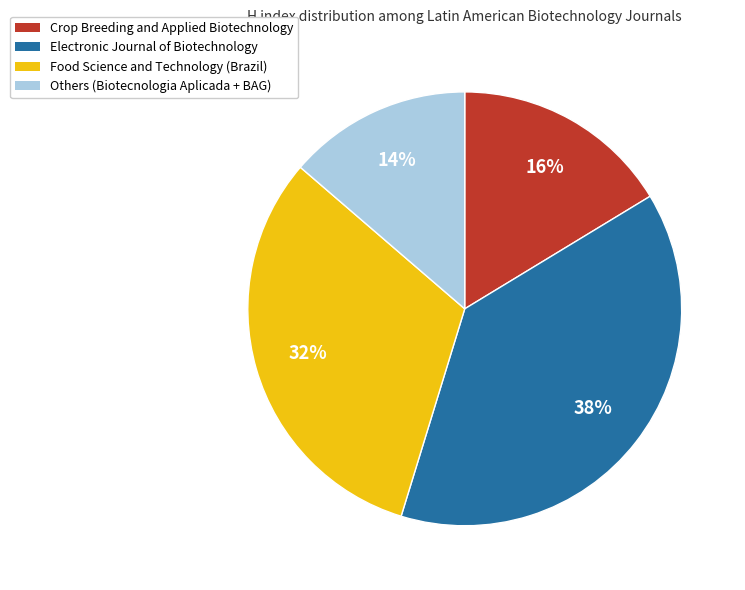

To the nearest percent, what is the average slice percentage?

25%